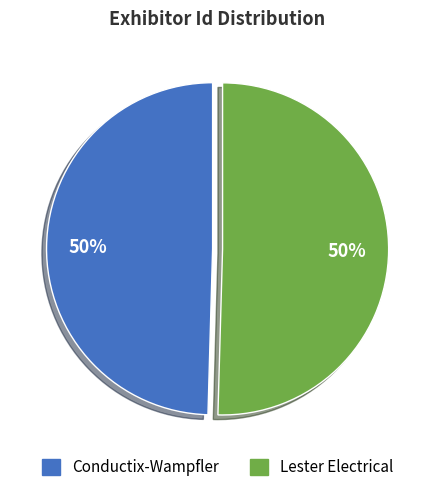

To the nearest percent, what is the combined percentage of Conductix-Wampfler and Lester Electrical?

100%